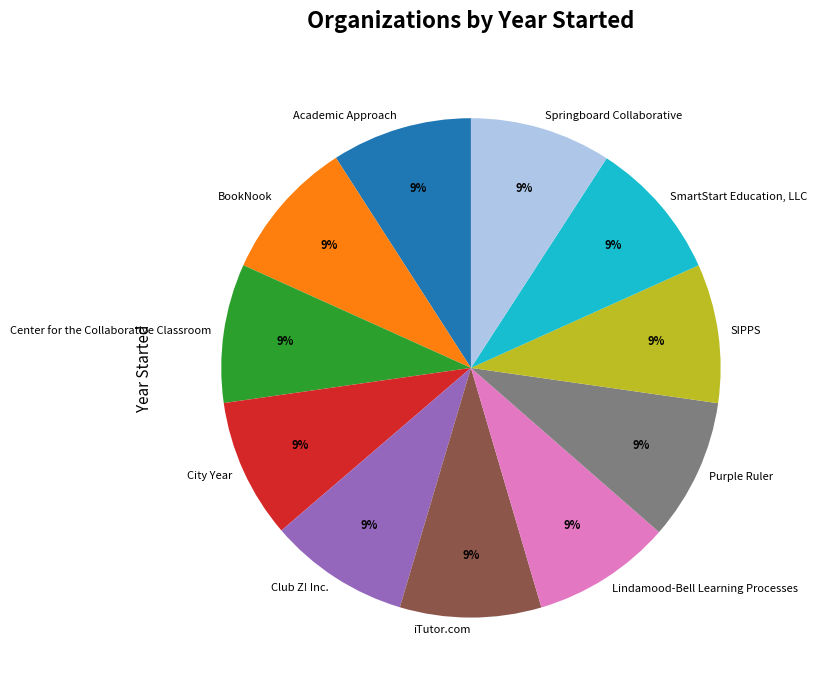

Combined, do Springboard Collaborative and City Year account for over 50%?

No